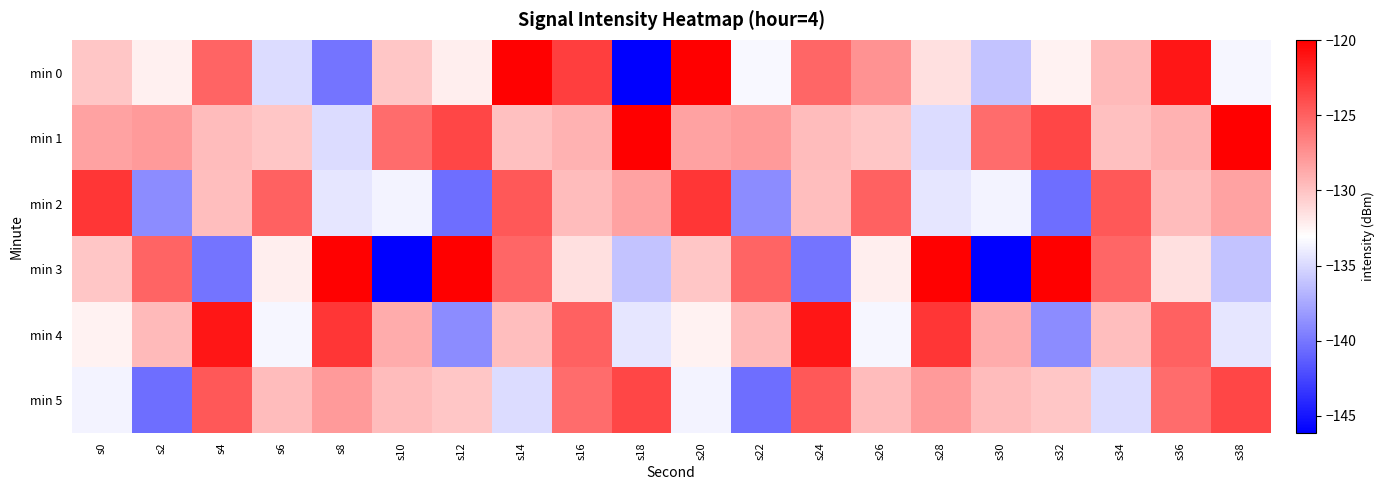

What is the total value across all series at s34?

-773.7